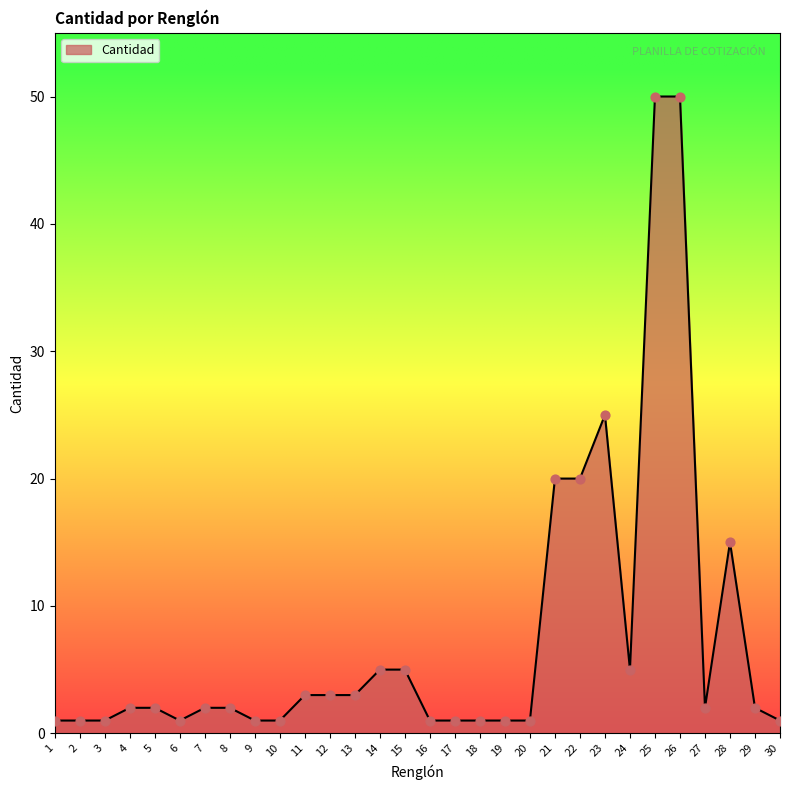

What is the change in value from 21 to 24?

-15